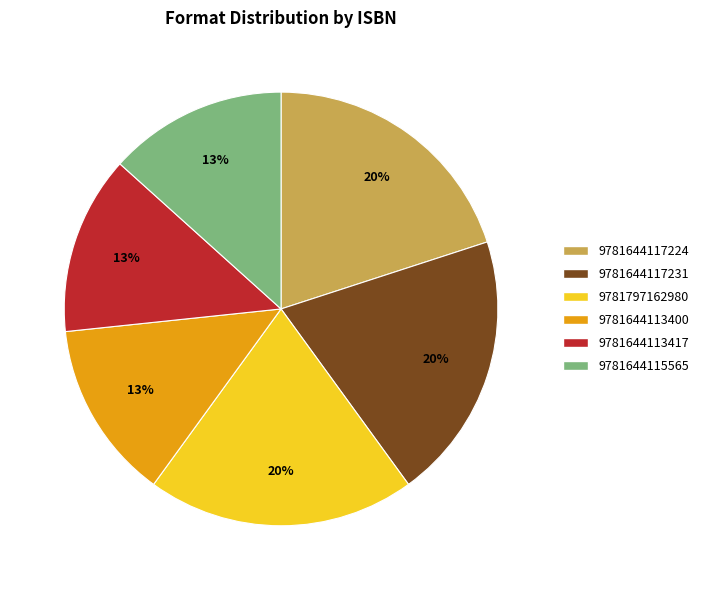

Which has a higher value, 9781797162980 or 9781644113417?

9781797162980